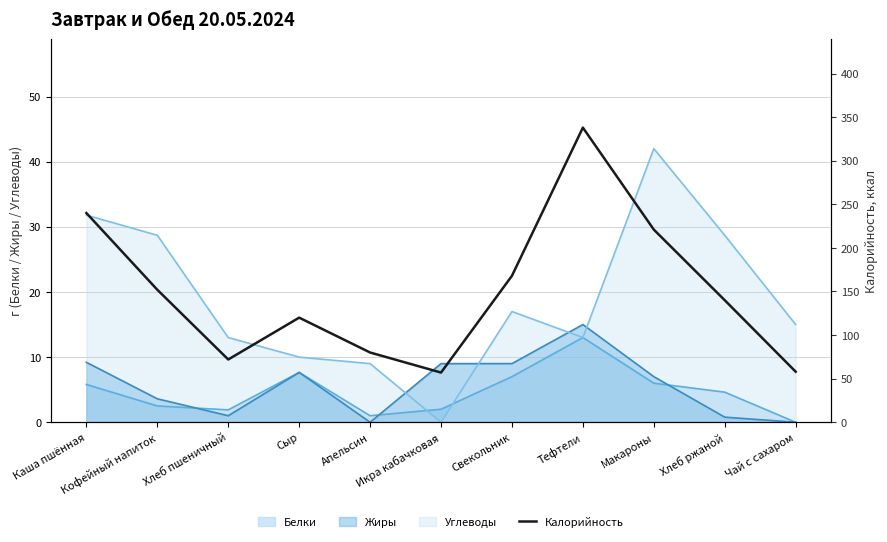

True or false: the data shows 24 at Хлеб пшеничный.

False